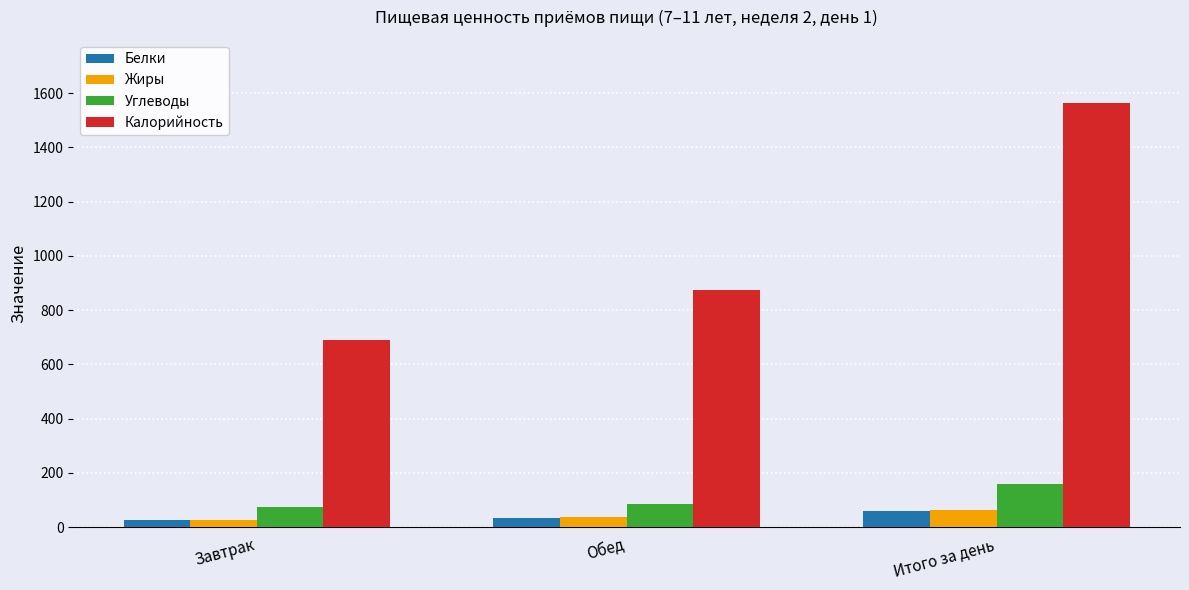

What is the average value of the Калорийность series?

1041